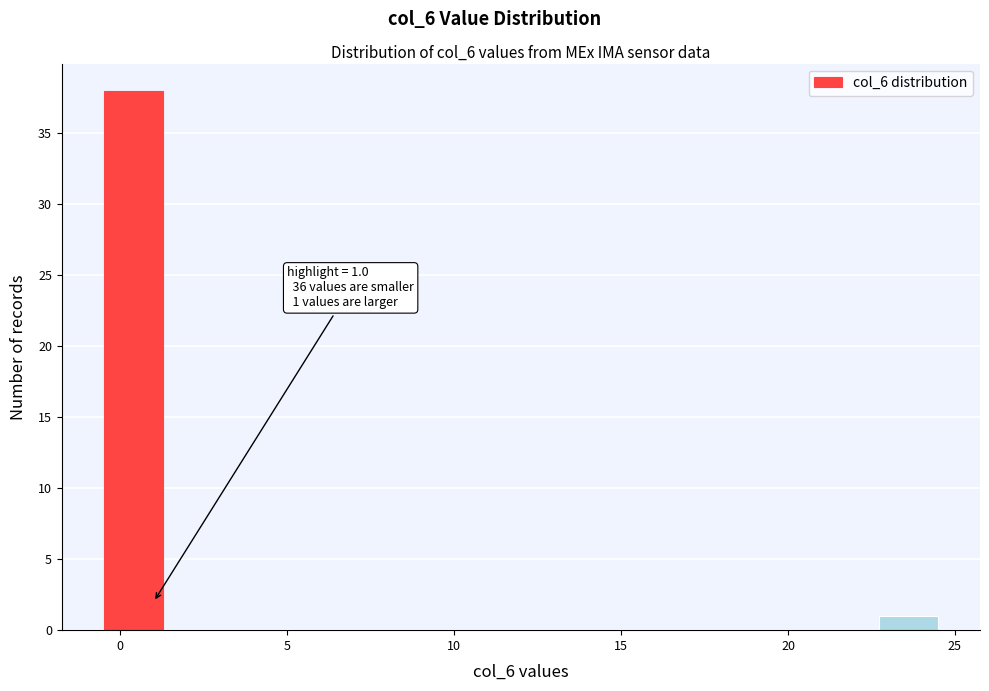

Around what value on the x-axis is the tallest bar? Give the approximate position of its centre, as read against the axis.

0.5